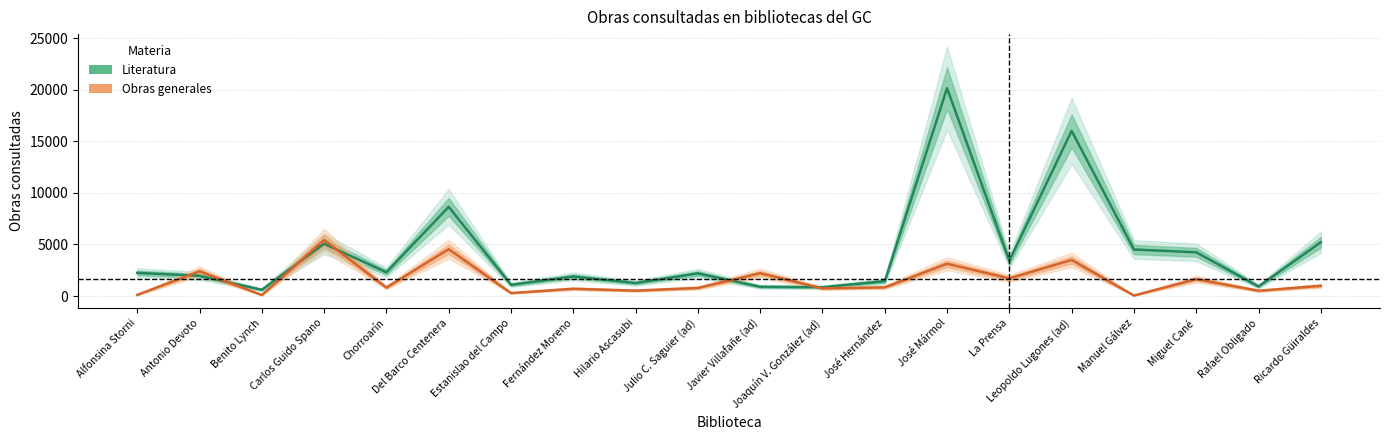

What is the smallest value displayed?

53